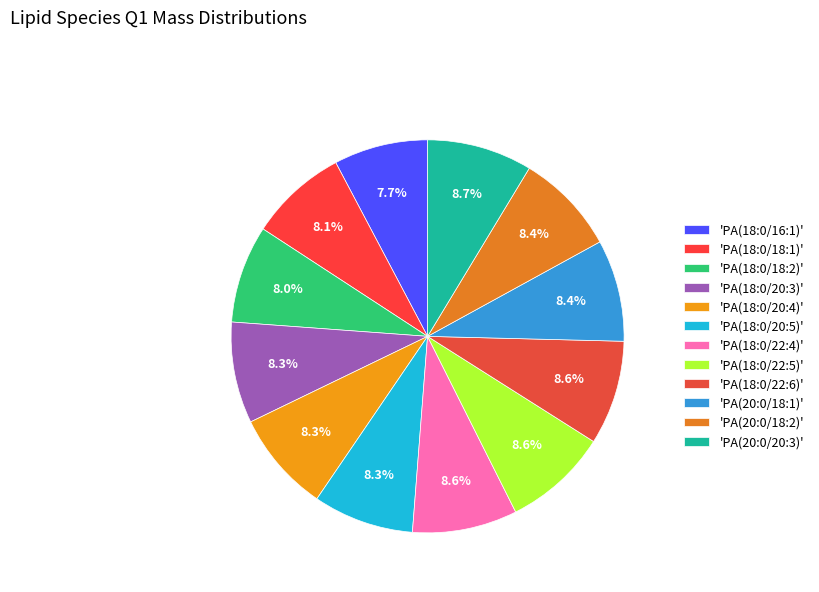

Is there any slice that represents more than half of the pie?

No